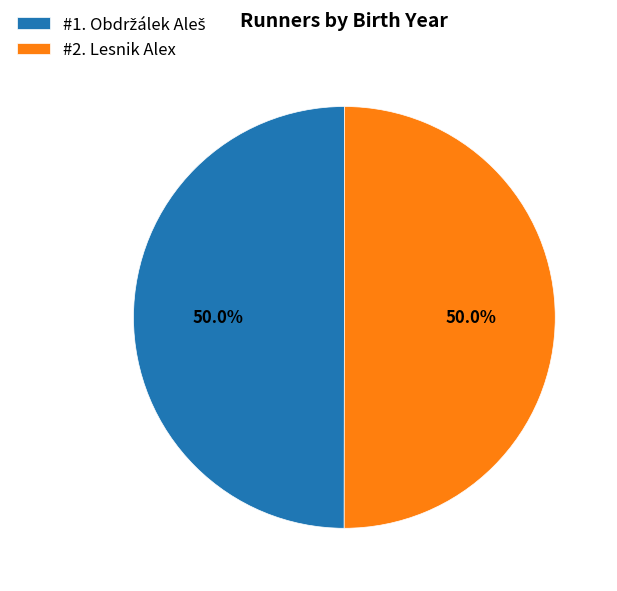

To the nearest percent, what is the average slice percentage?

50%